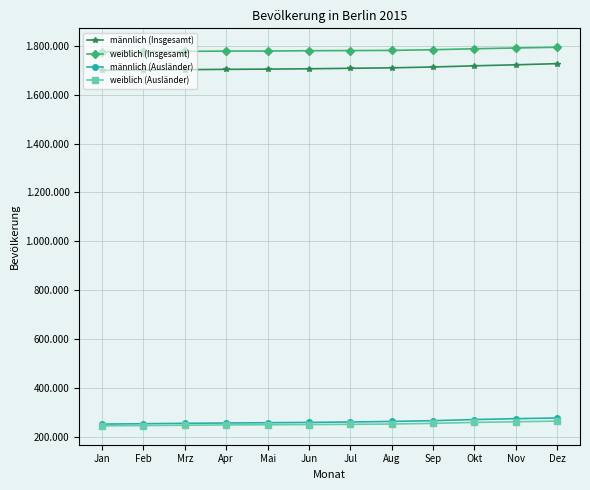

What is the maximum value shown in the chart?

1793498